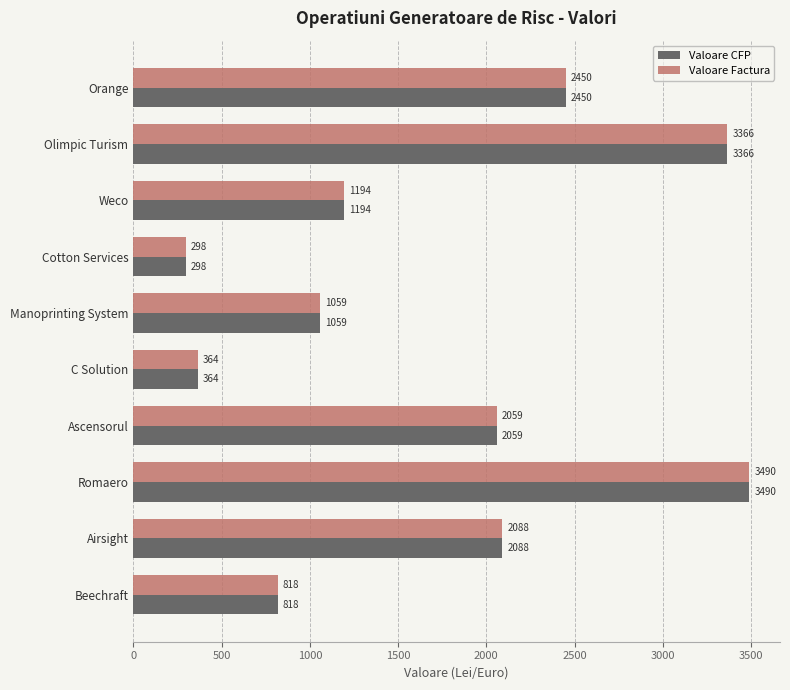

The Valoare Factura series shows 3366.3 at Olimpic Turism. True or false?

True